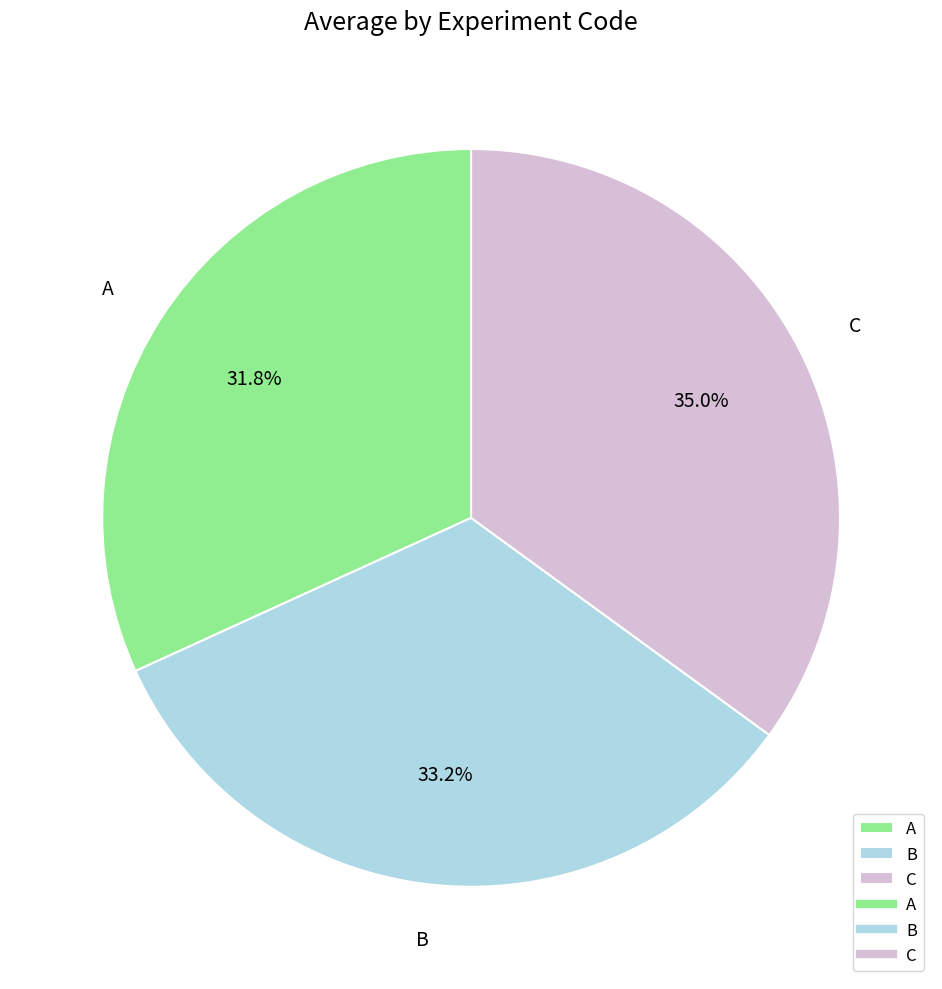

Which has a higher value, A or C?

C